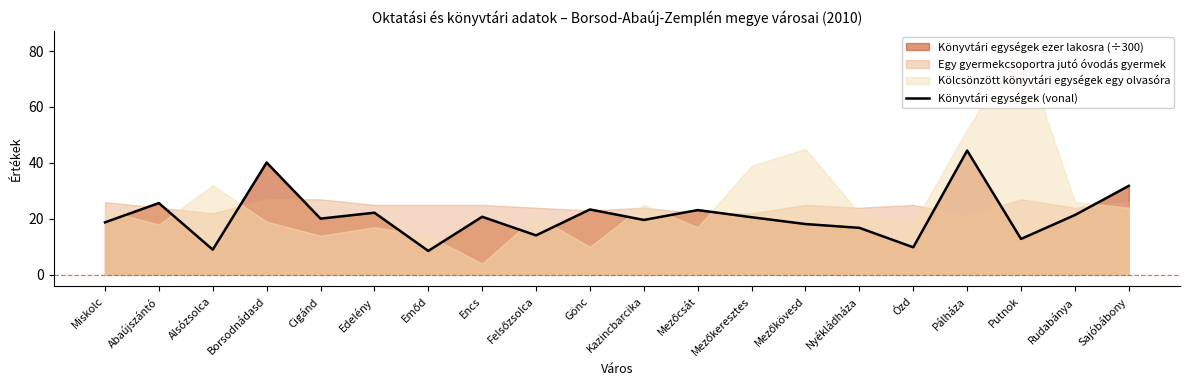

The value at Borsodnádasd is 40.1. True or false?

True